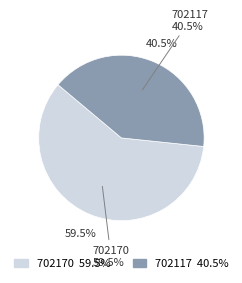

Is the sum of 702170 and 702117 greater than half?

Yes